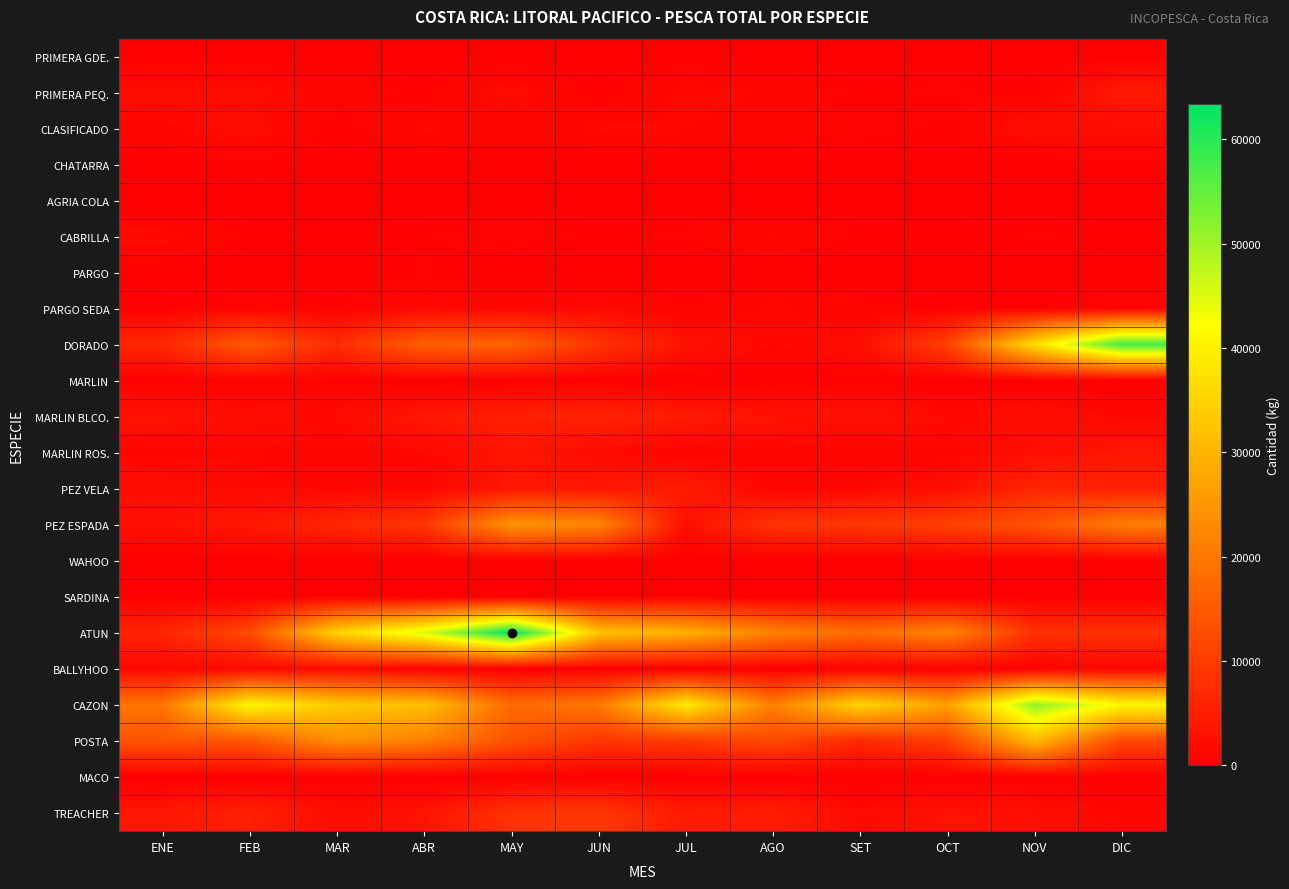

Between DIC and MAR, which is larger?

DIC